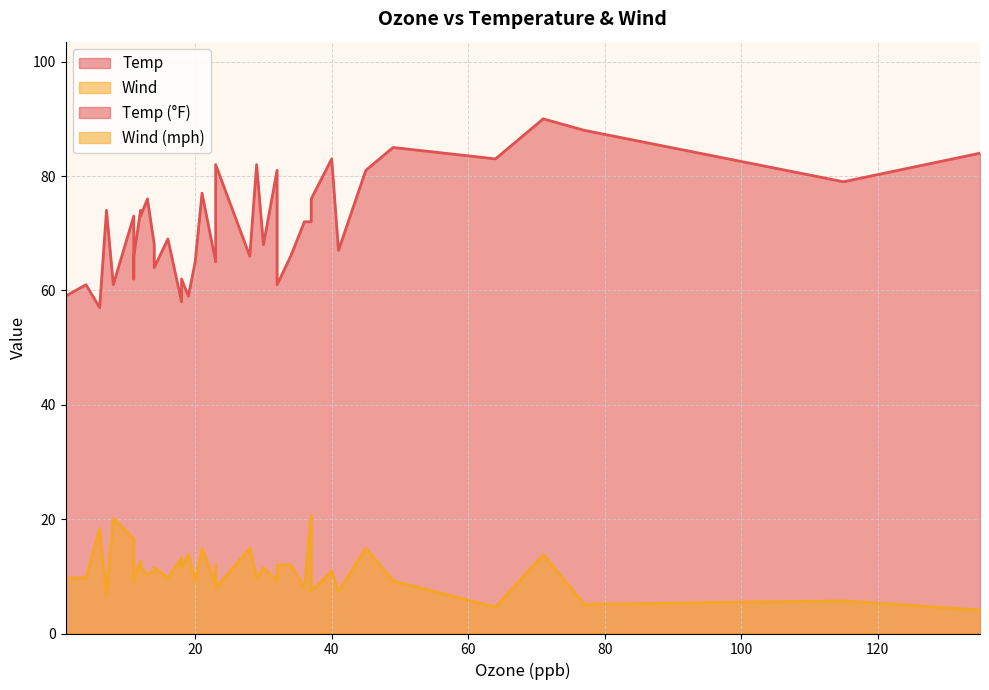

List the labels in order of Wind value, smallest first.

135, 64, 77, 115, 7, 41, 37, 36, 23, 23, 11, 20, 49, 32, 16, 11, 1, 4, 29, 13, 14, 40, 18, 14, 30, 12, 34, 32, 23, 12, 18, 19, 71, 28, 45, 21, 11, 6, 8, 37